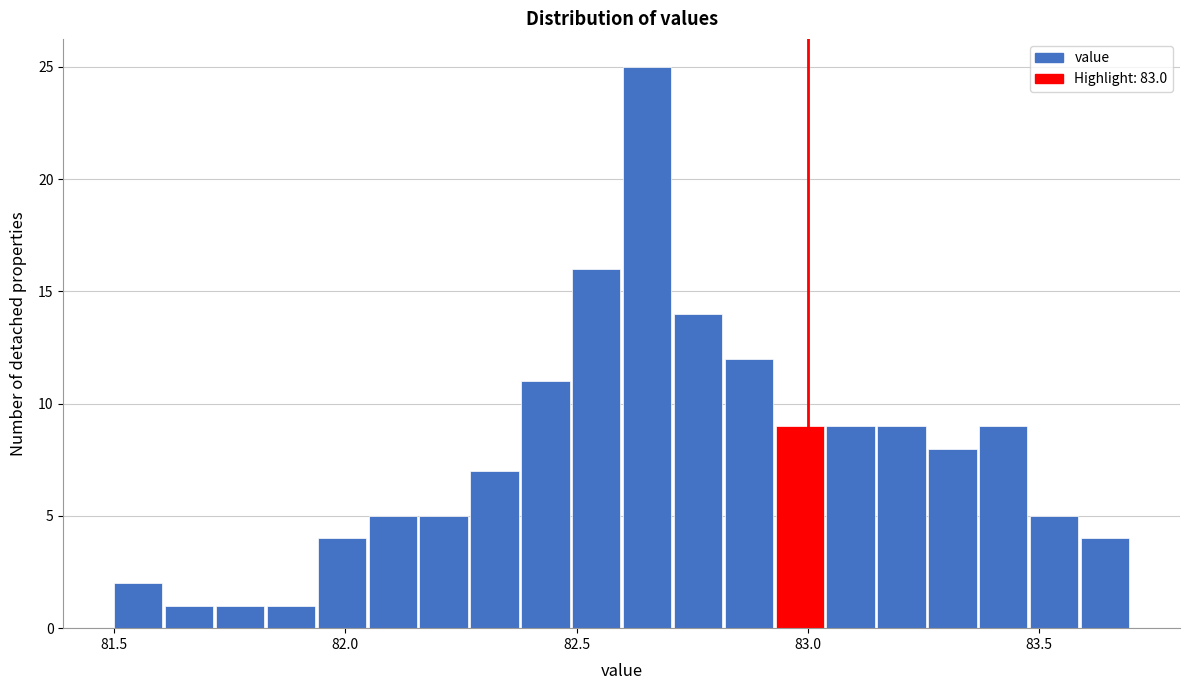

Around what value on the x-axis is the tallest bar? Give the approximate position of its centre, as read against the axis.

82.65